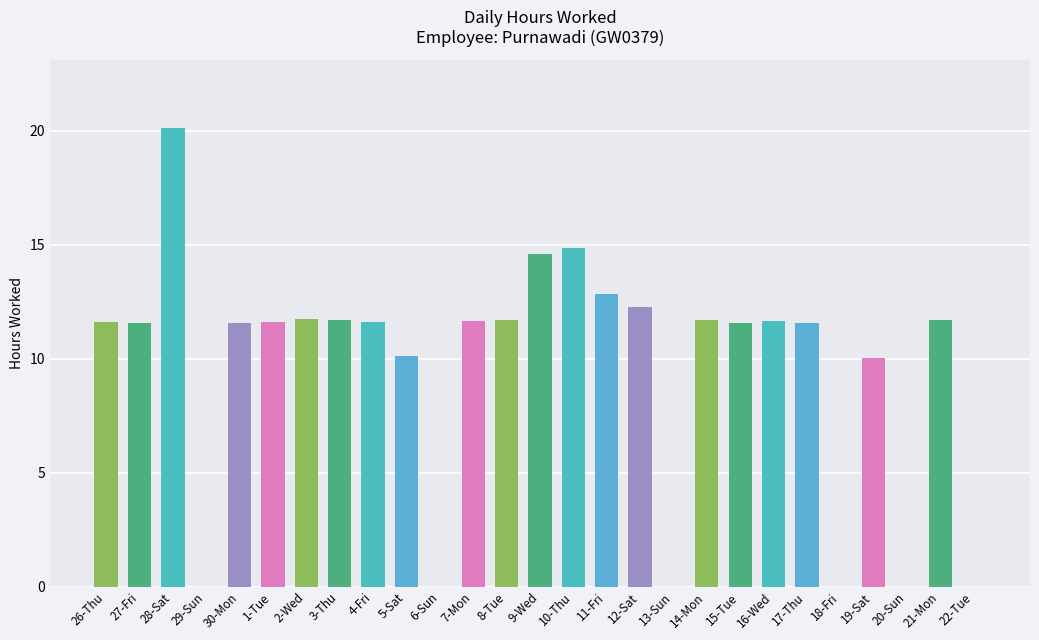

Does the chart contain stacked bars?

No